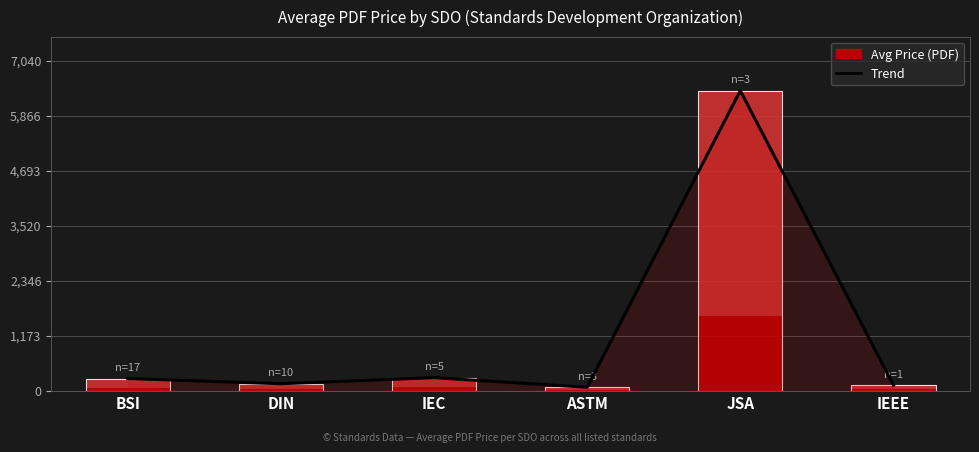

What is the lowest value of the Trend series?

71.3